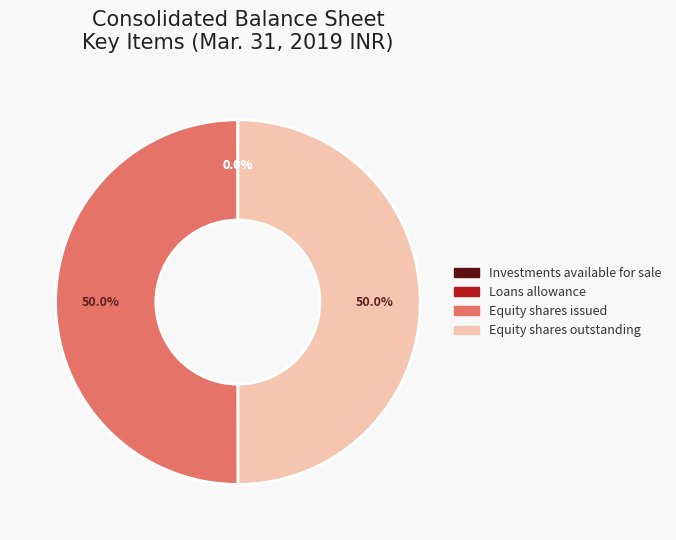

Does Loans allowance represent more than half of the total?

No